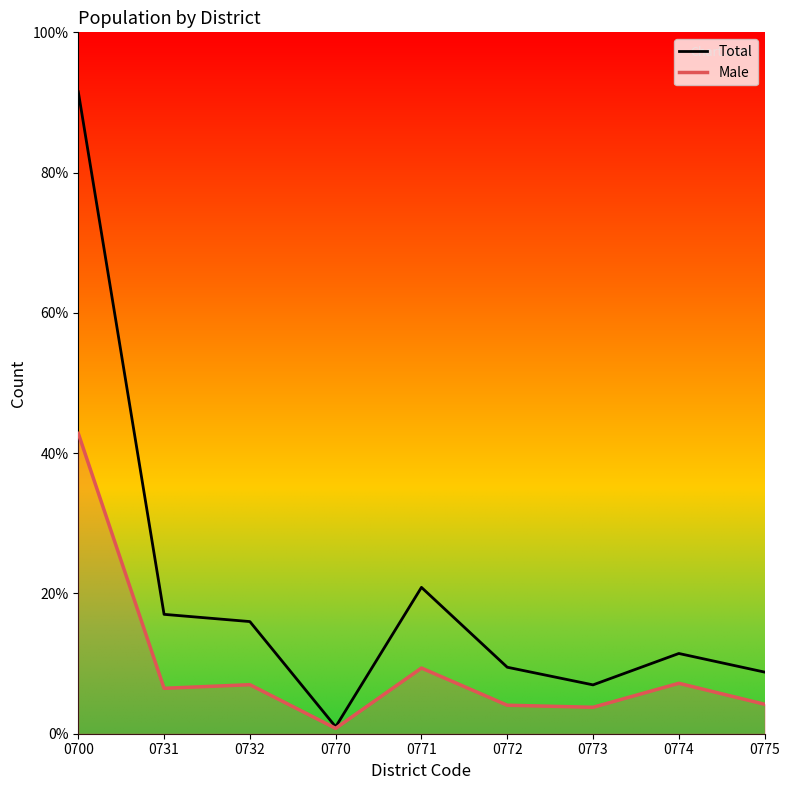

Which series changed the most between 0731 and 0771?

Total